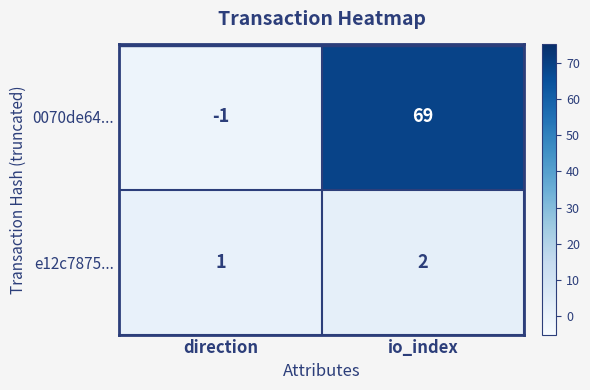

The 0070de64... series shows 69 at io_index. True or false?

True